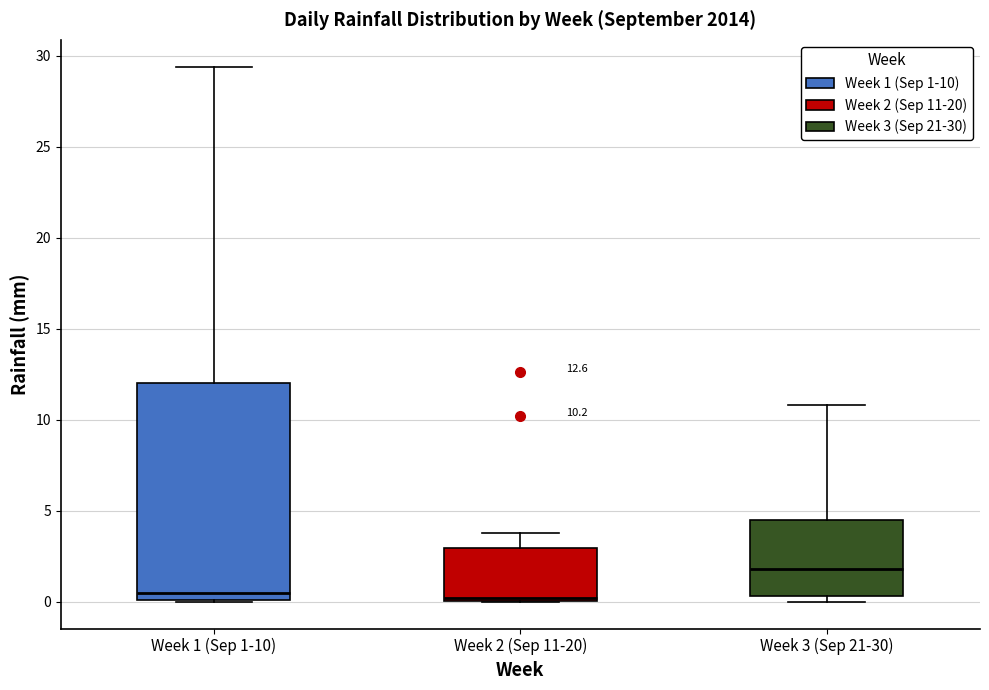

Which box is the tallest, from its lower edge to its upper edge?

Week 1 (Sep 1-10)